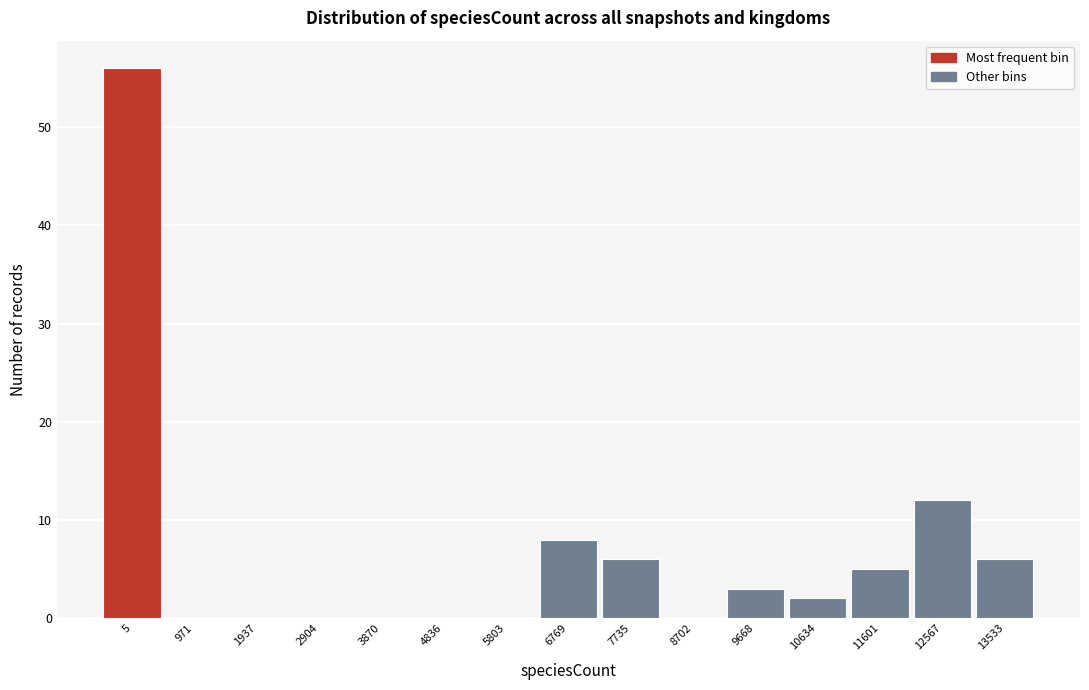

Reading left to right, list all the values displayed in this chart.

5=56	971=0	1937=0	2904=0	3870=0	4836=0	5803=0	6769=8	7735=6	8702=0	9668=3	10634=2	11601=5	12567=12	13533=6